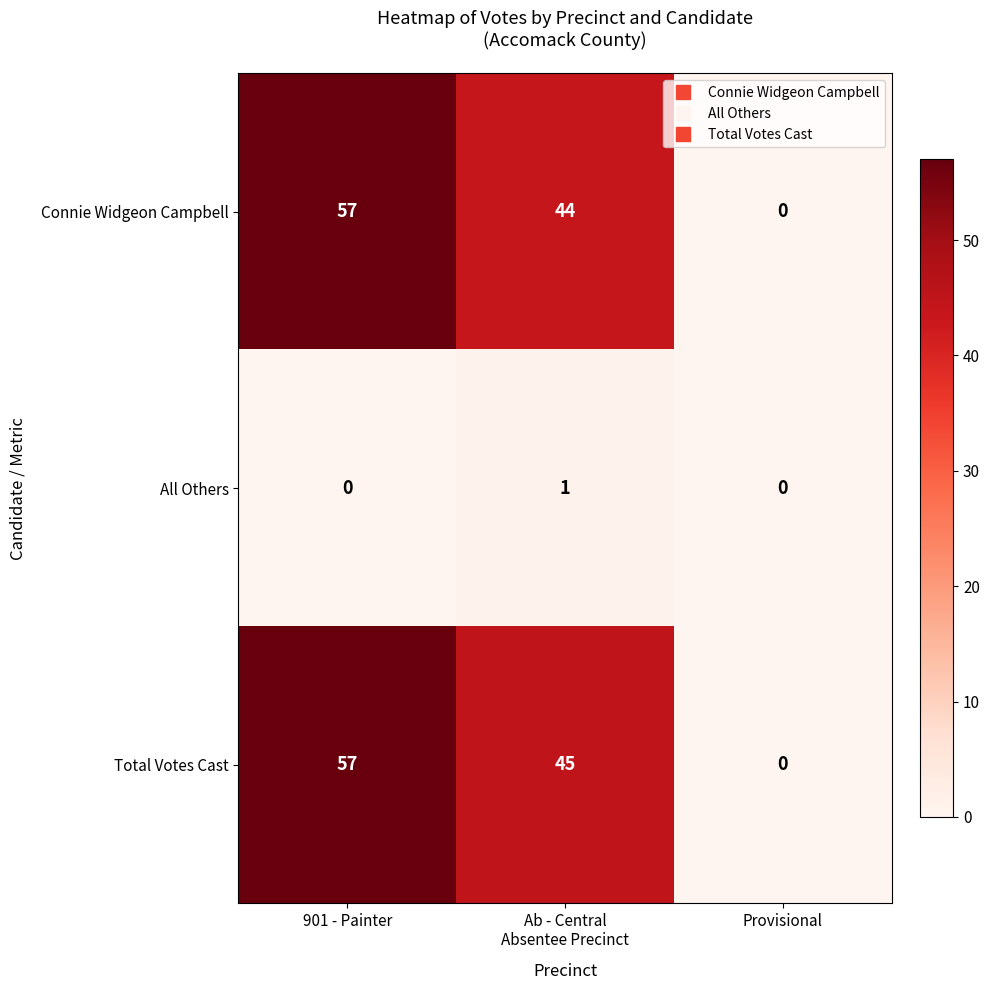

Which category has the lowest value in the Total Votes Cast series?

Provisional